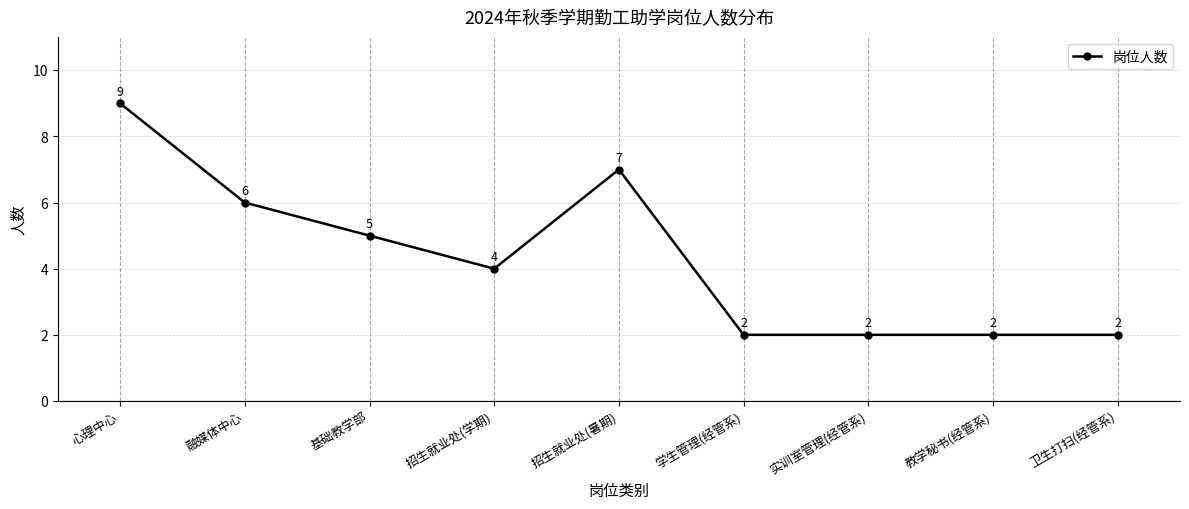

Reading right to left, what are all the values shown in this chart?

卫生打扫(经管系)=2	教学秘书(经管系)=2	实训室管理(经管系)=2	学生管理(经管系)=2	招生就业处(暑期)=7	招生就业处(学期)=4	基础教学部=5	融媒体中心=6	心理中心=9